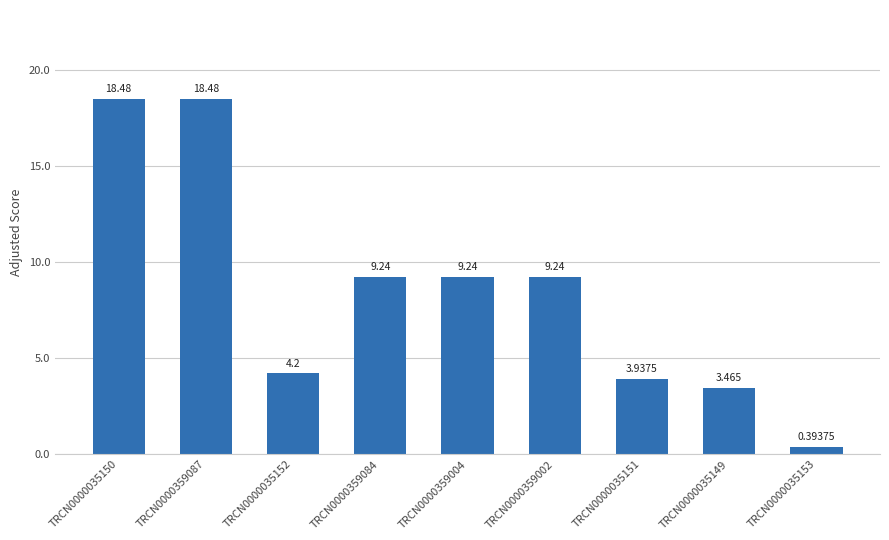

Reading right to left, what are all the values shown in this chart?

0.4	3.5	3.9	9.2	9.2	9.2	4.2	18.5	18.5